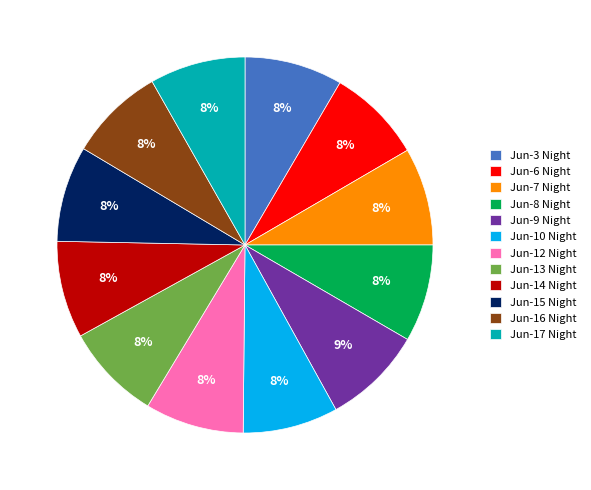

Is Jun-15 Night the majority of the pie?

No